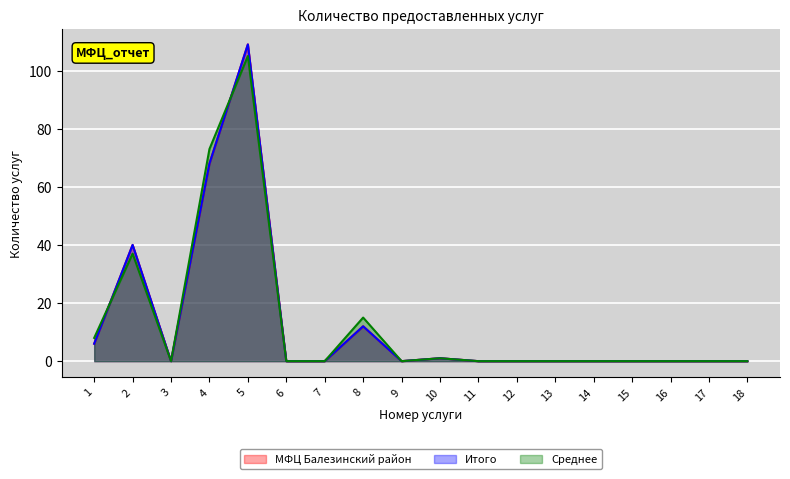

What is the average value of the Итого series?

13